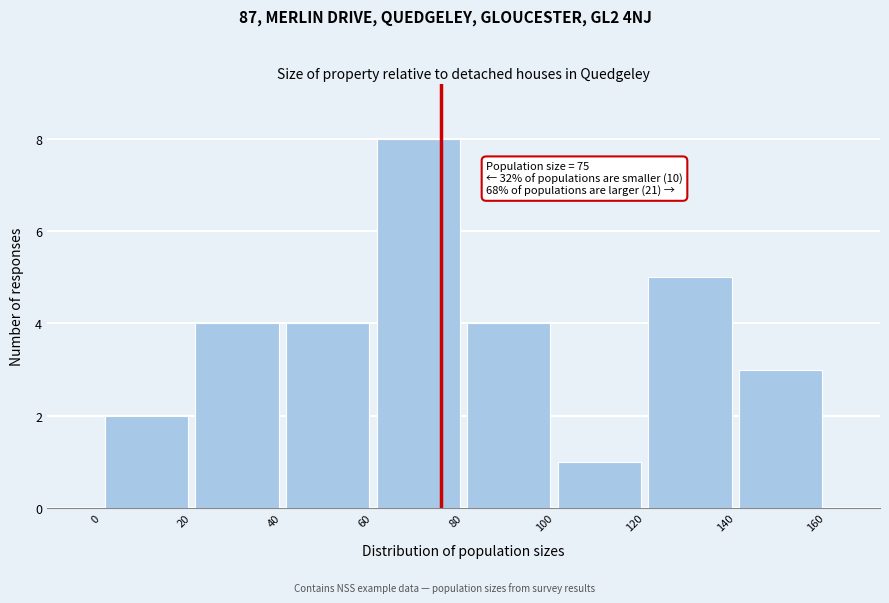

Over which range of the x-axis is the bar tallest?

60 to 80